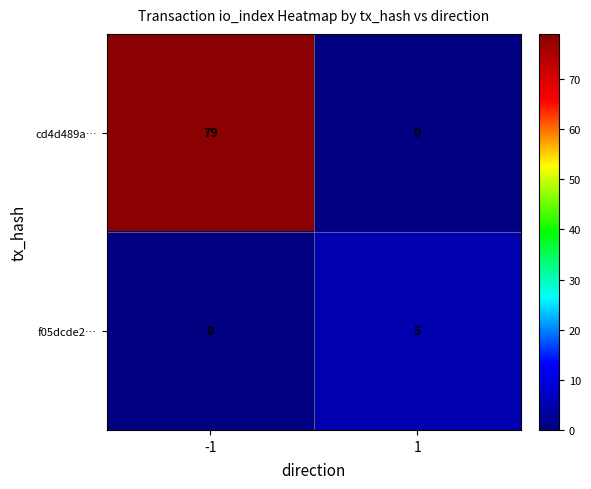

What is the spread (max minus min) of values at -1?

79